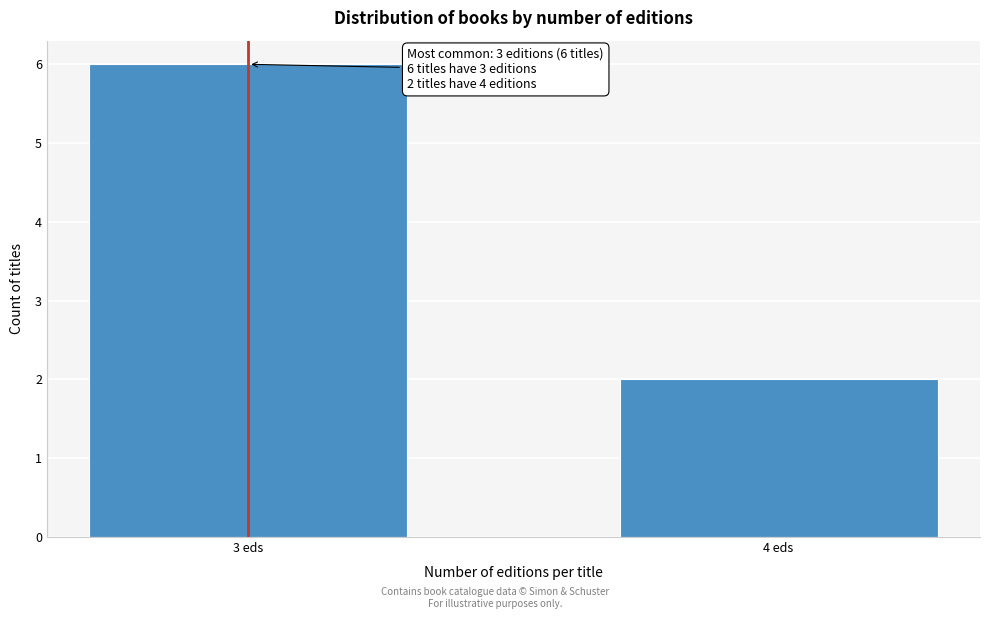

Reading right to left, extract all data points from this chart.

2	6